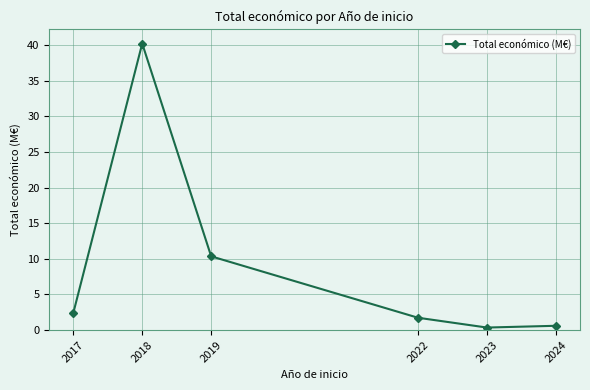

Count the number of data series in this chart.

1